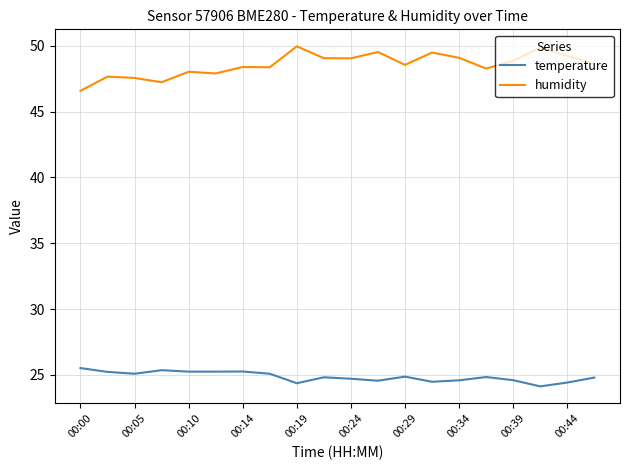

True or false: temperature and humidity intersect in this chart.

False